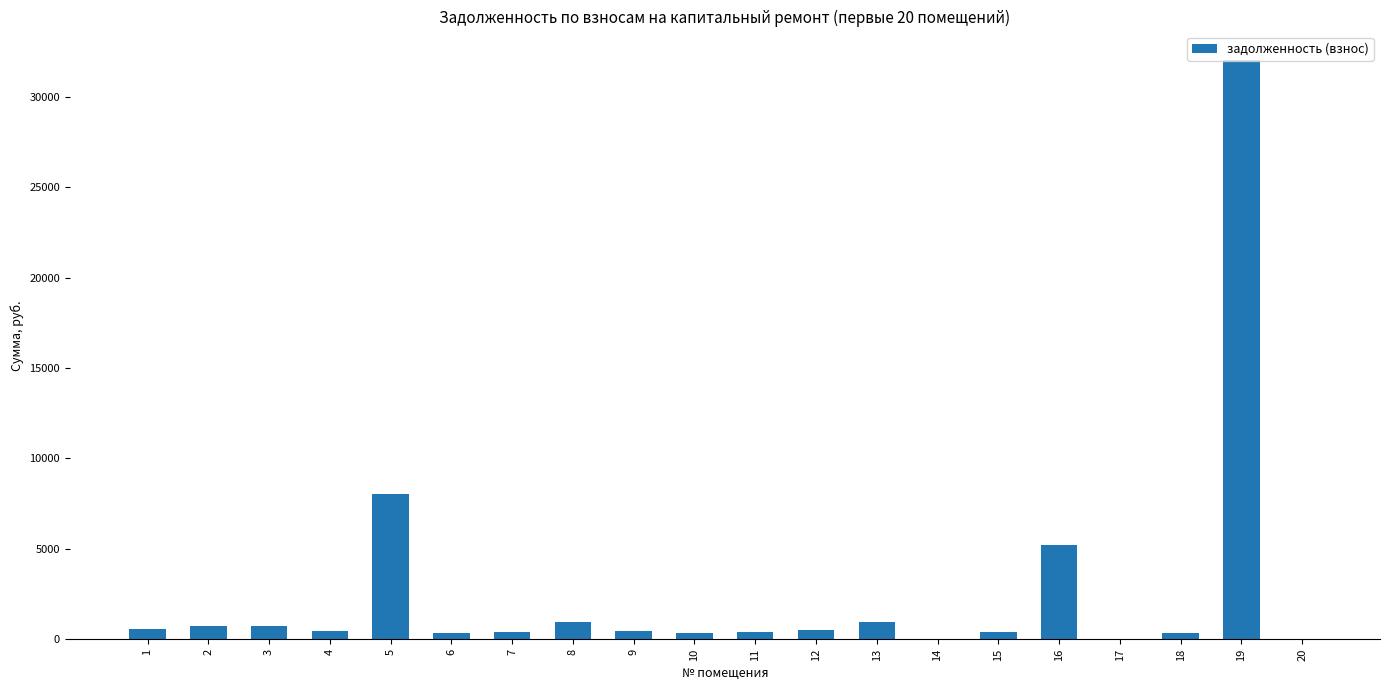

The value at 2 is 737.2. True or false?

True